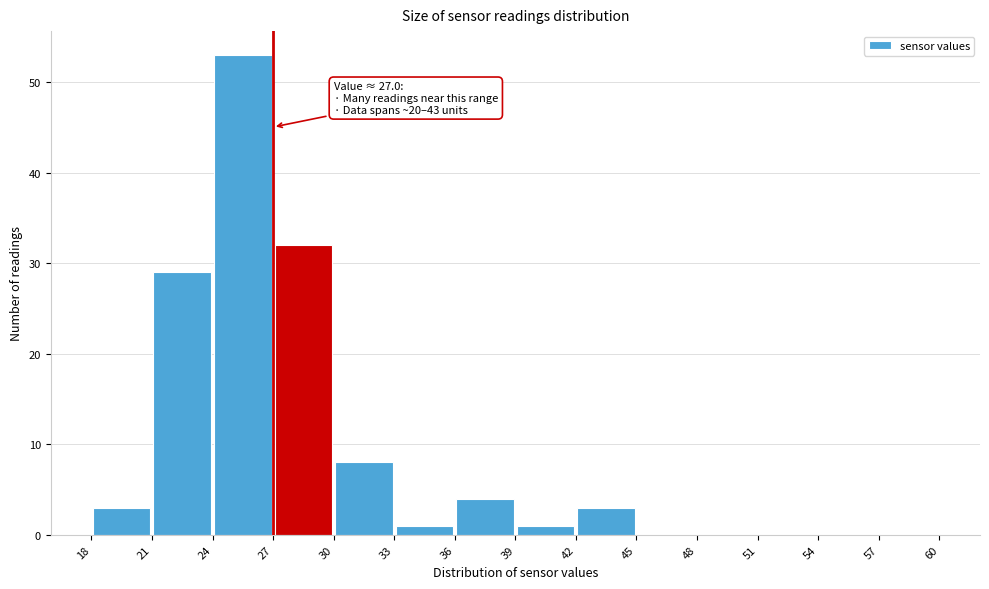

Over which range of the x-axis is the bar tallest?

24 to 27